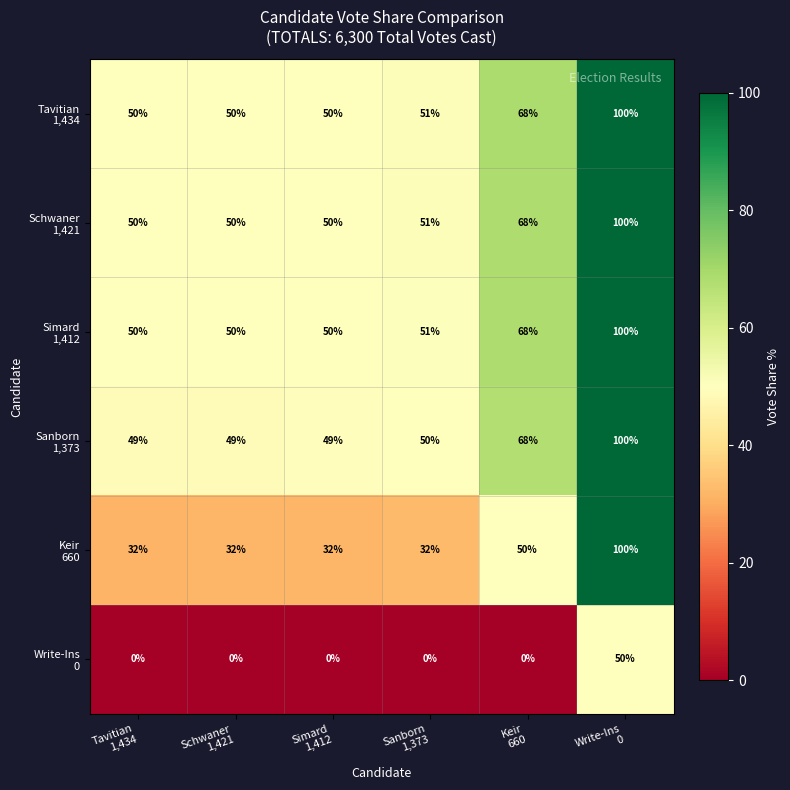

At how many categories does at least one series exceed 26?

6